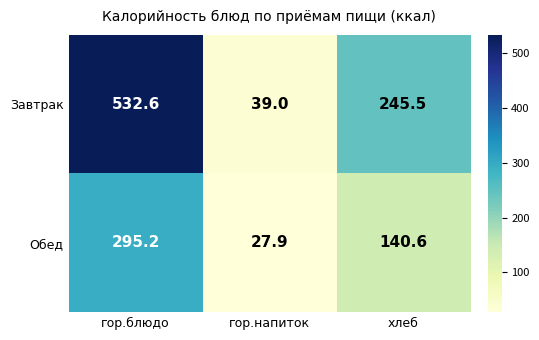

What is the sum of all Завтрак values?

817.1